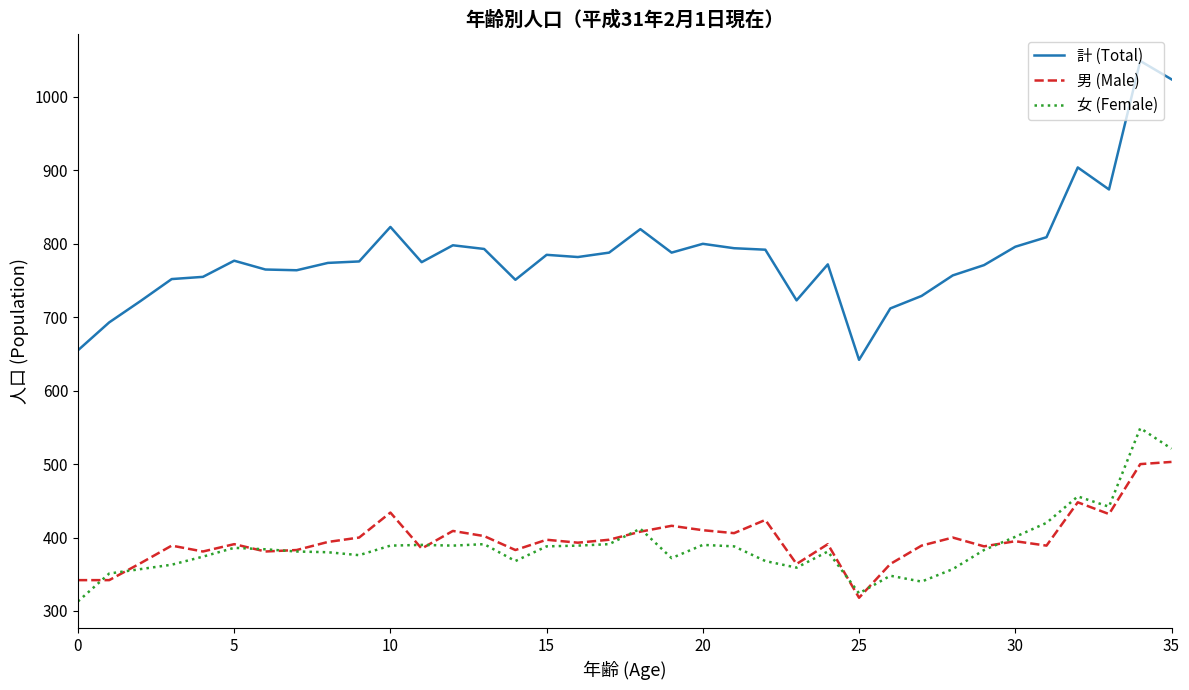

True or false: 計 (Total) and 女 (Female) cross at least once.

False